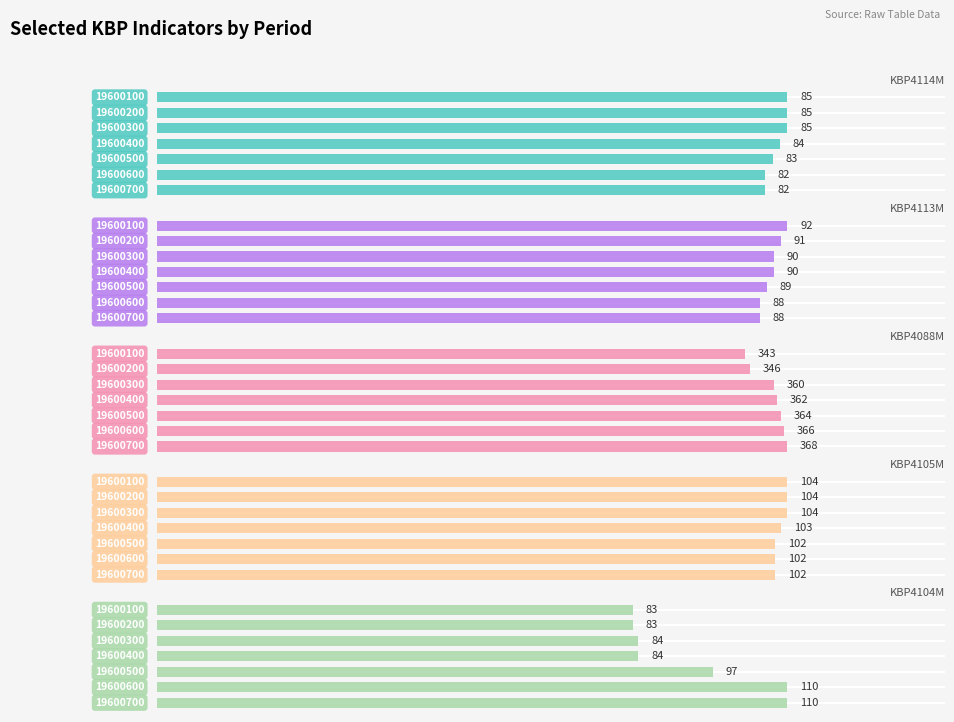

What is the value of the KBP4104M bar at the 1st from the left?

83